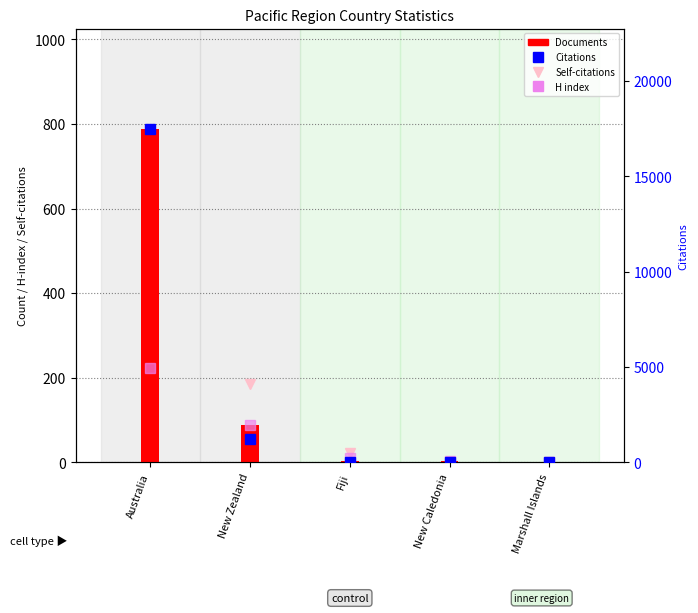

List the labels in order of Documents value, smallest first.

Marshall Islands, New Caledonia, Fiji, New Zealand, Australia